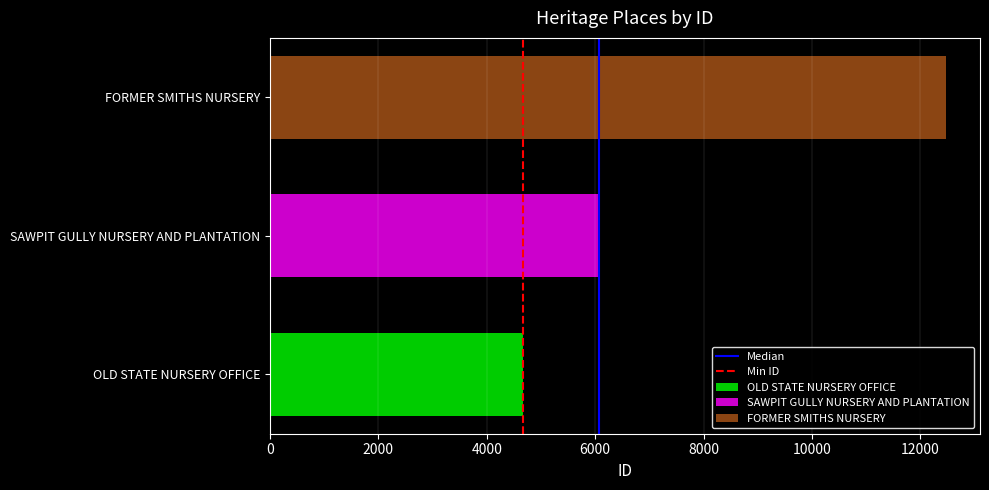

Which series has the largest range (max minus min)?

OLD STATE NURSERY OFFICE